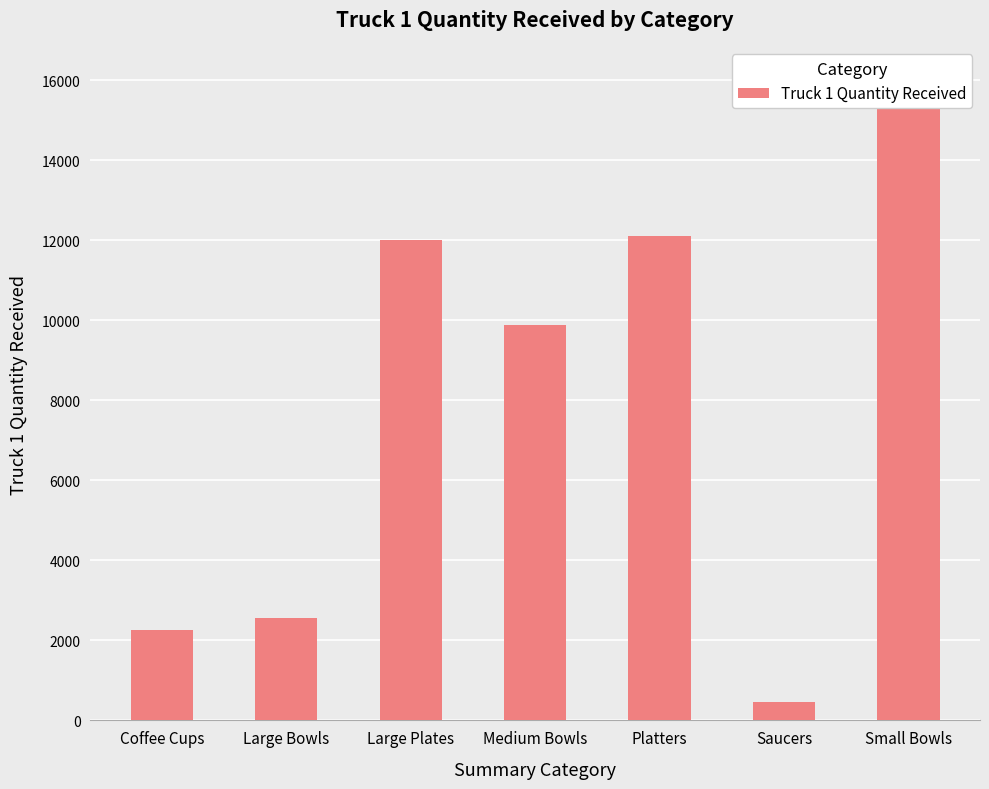

What is the label of the 3rd bar from the right?

Platters